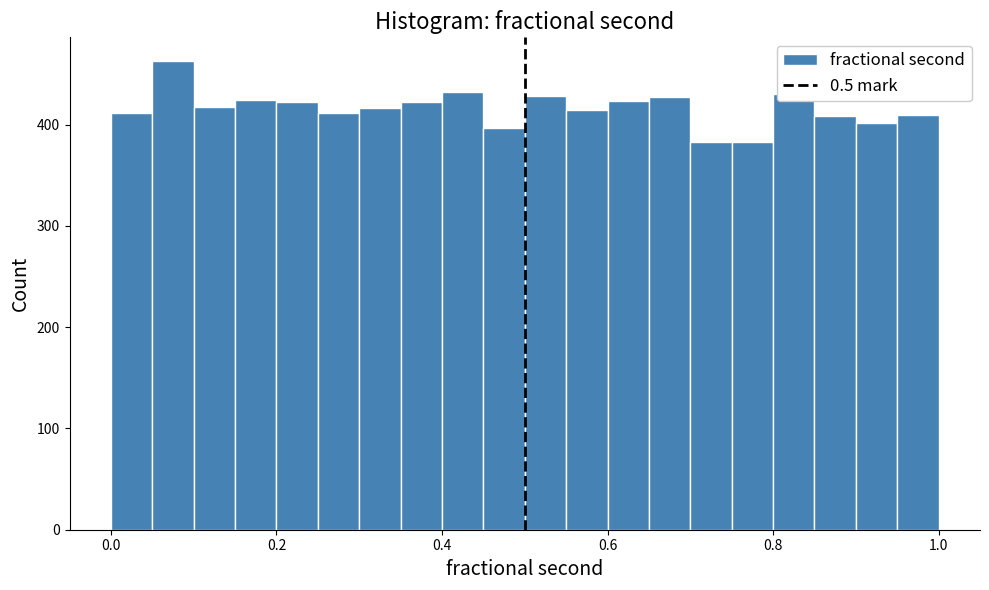

Read against the x-axis, roughly where is the centre of the tallest bar?

0.08